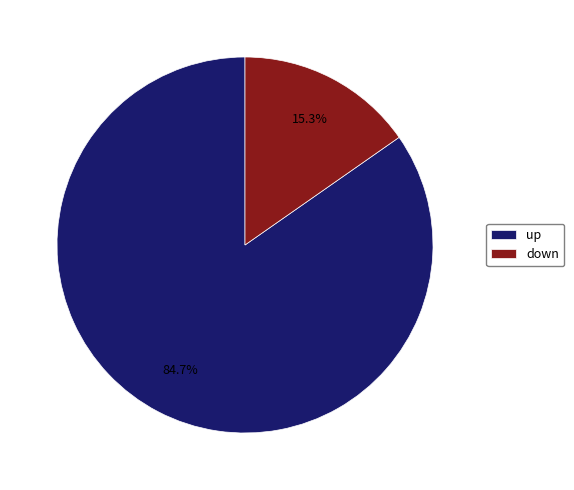

Which slice is the smallest?

down